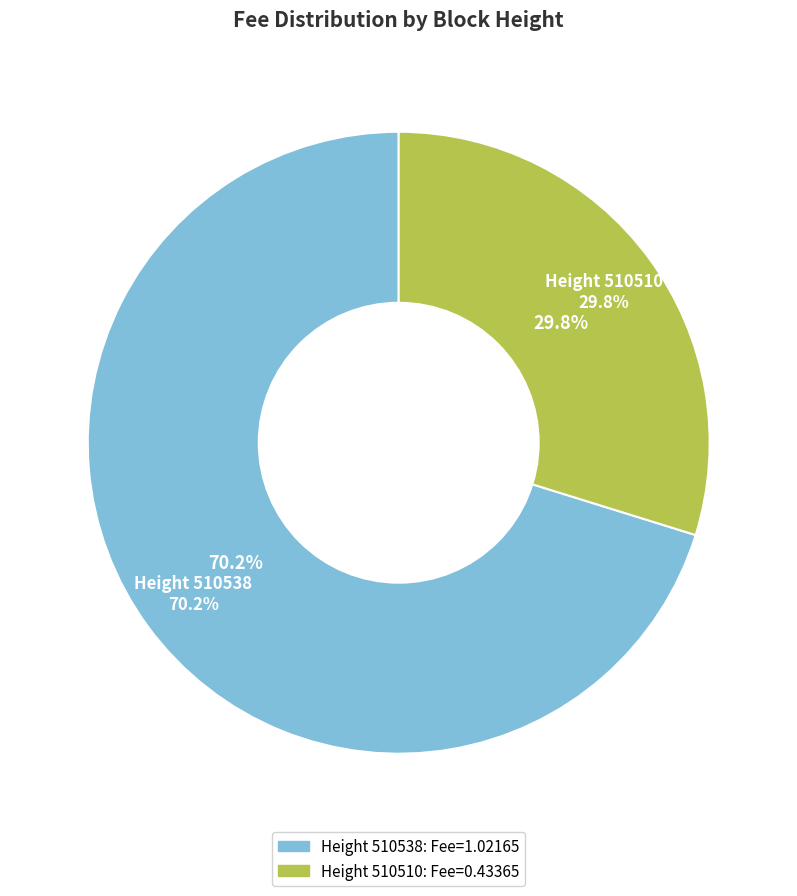

To the nearest percent, what portion does 510538 represent?

70%